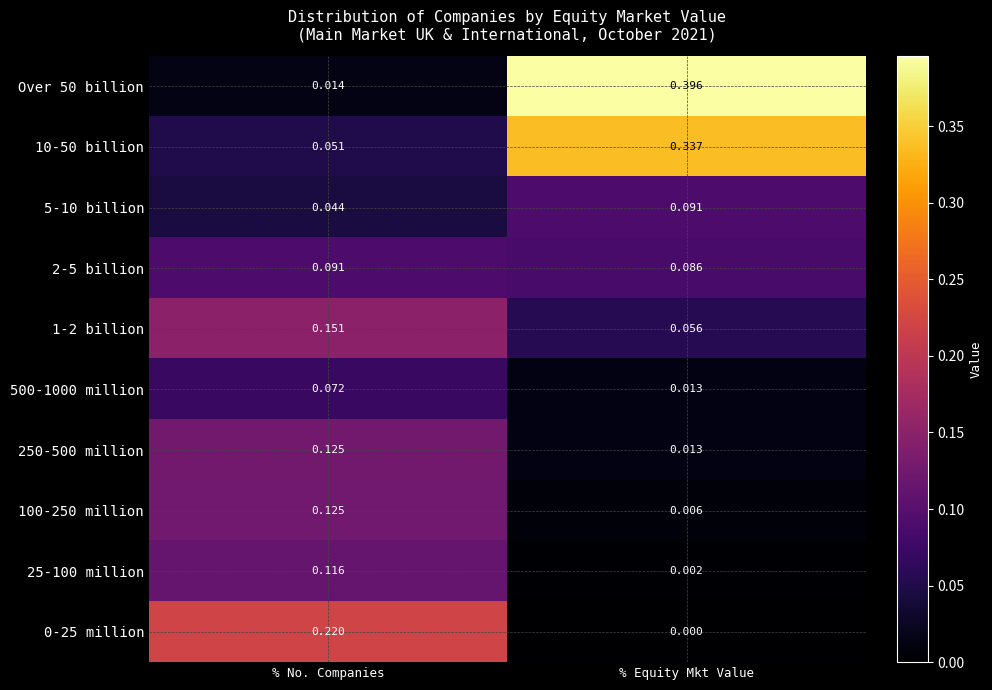

Which category has the lowest value in the 1-2 billion series?

% Equity Mkt Value